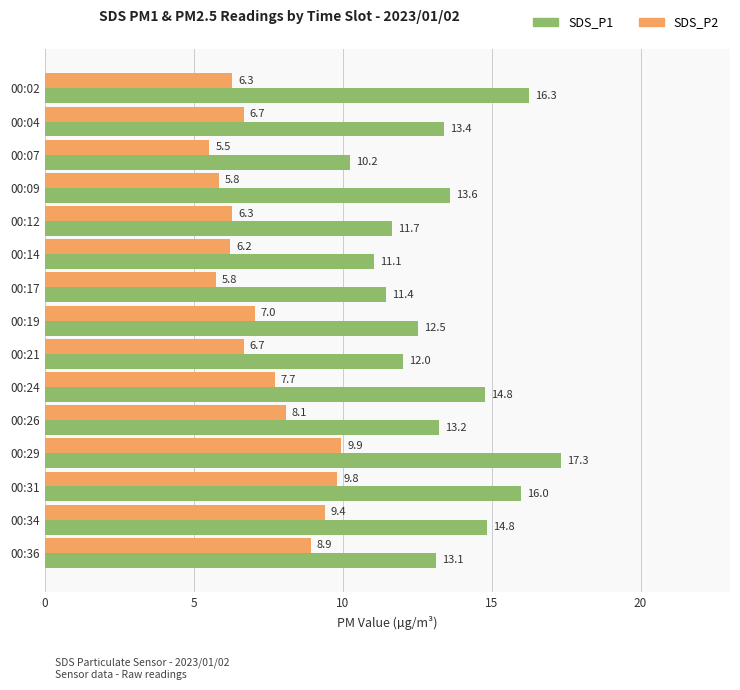

Which series has the largest total across all categories?

SDS_P1